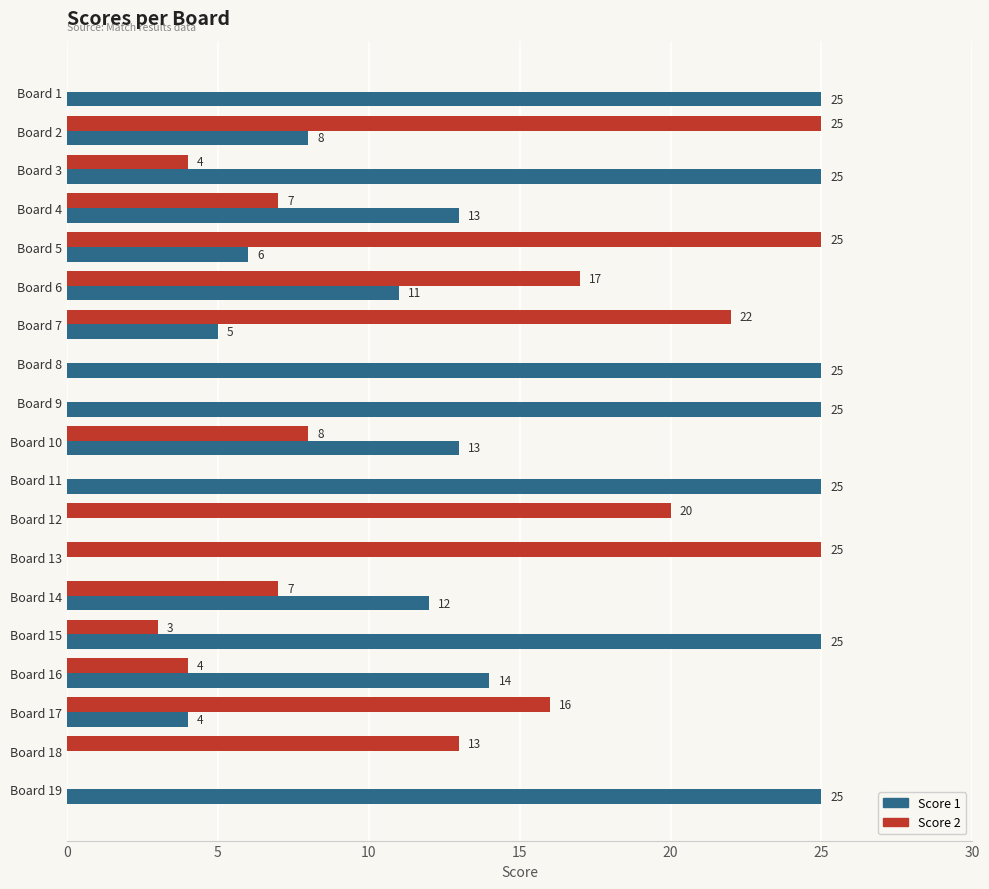

What is the maximum value for Score 1?

25